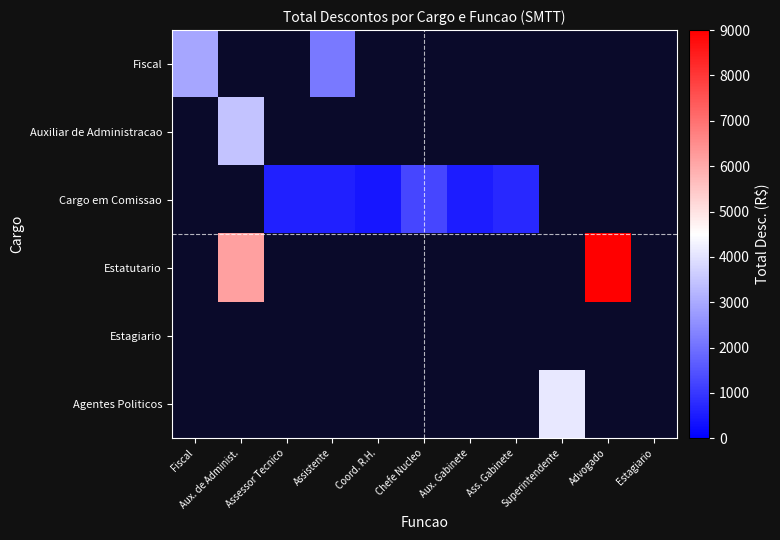

At which category does the chart reach its peak across all series?

Advogado